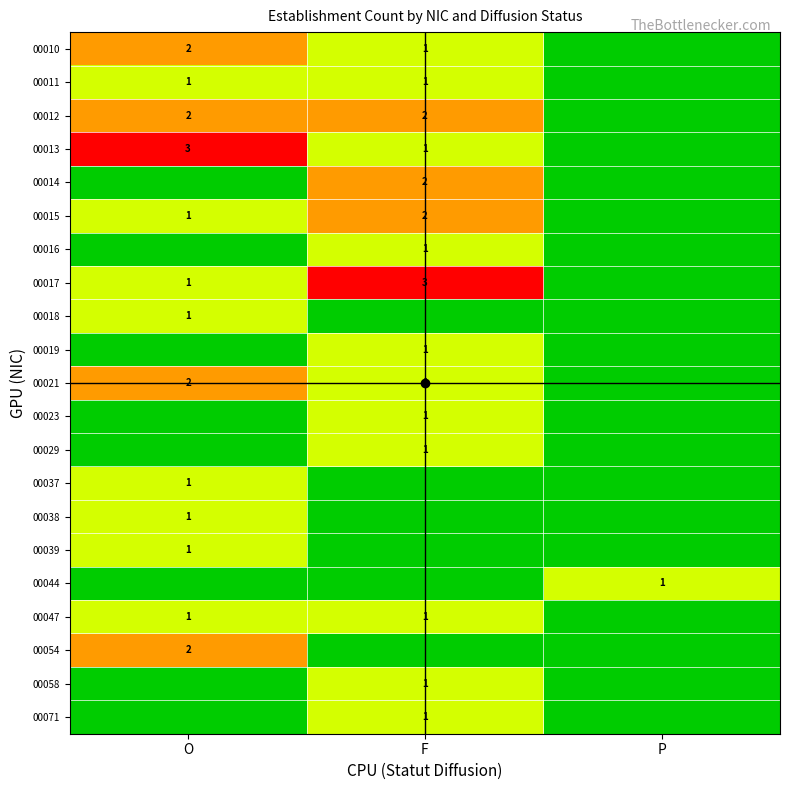

What is the sum of the 00021 values at F and O?

3